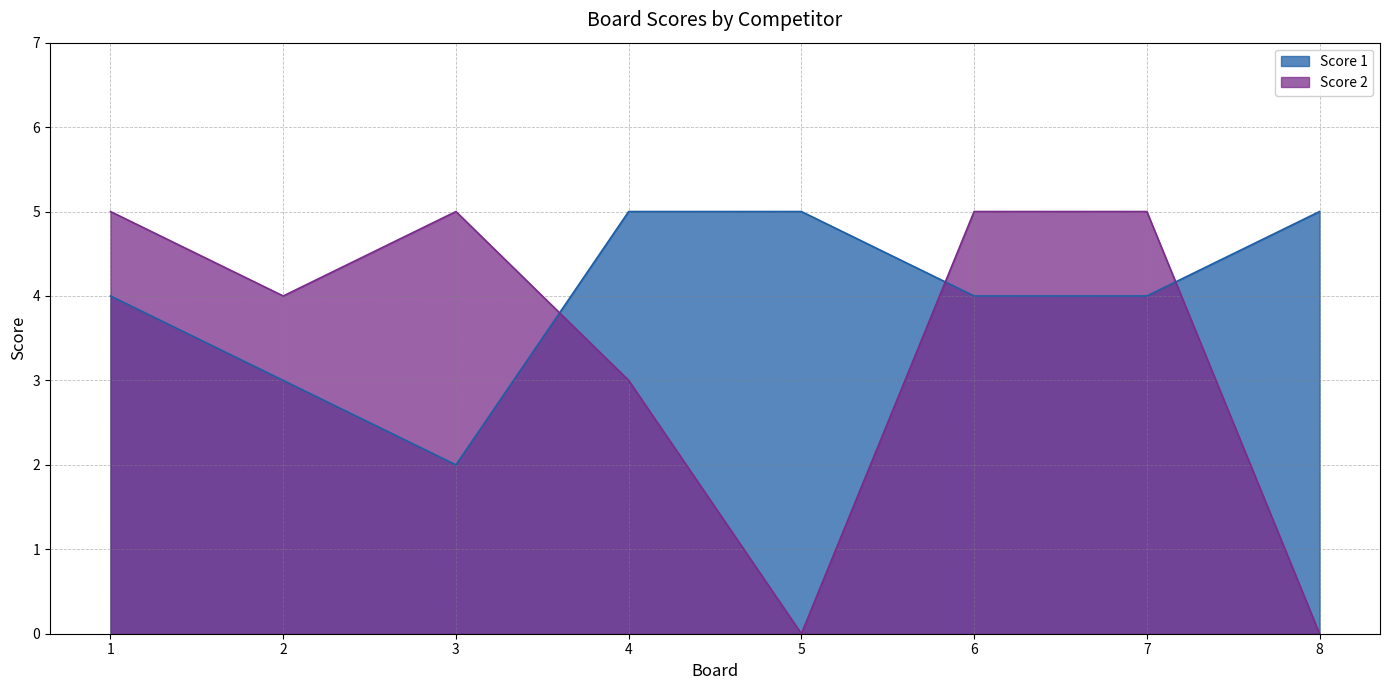

What is the highest value of the Score 2 series?

5